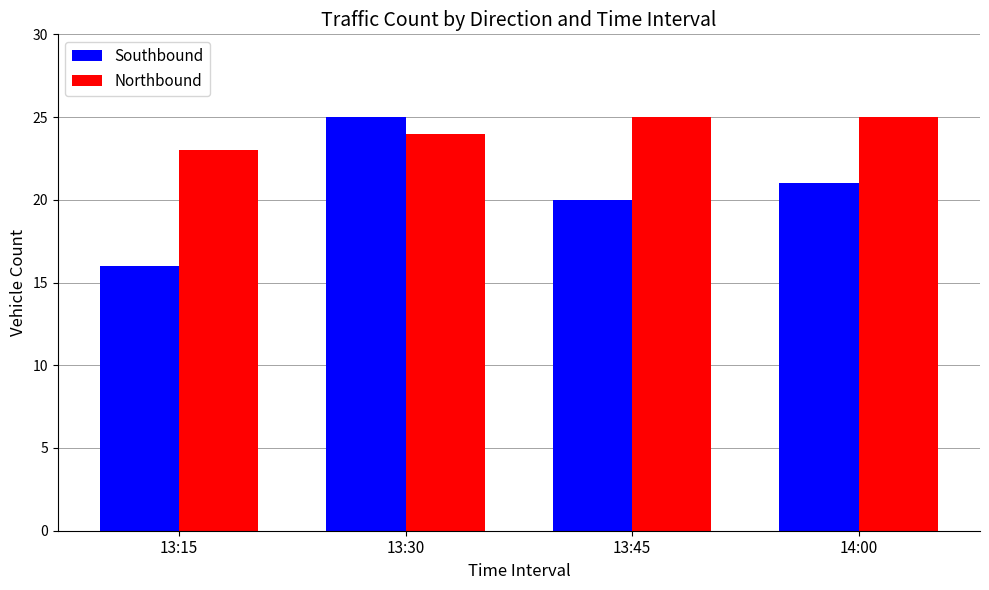

At which label is Southbound closest to 20?

13:45